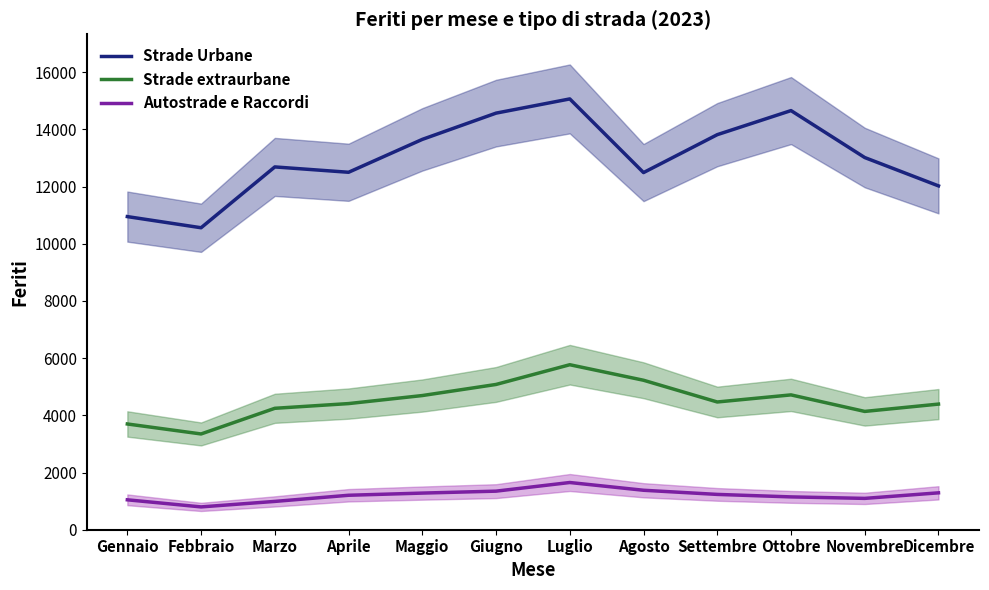

What are all the series names shown in the legend?

Strade Urbane, Strade extraurbane, Autostrade e Raccordi